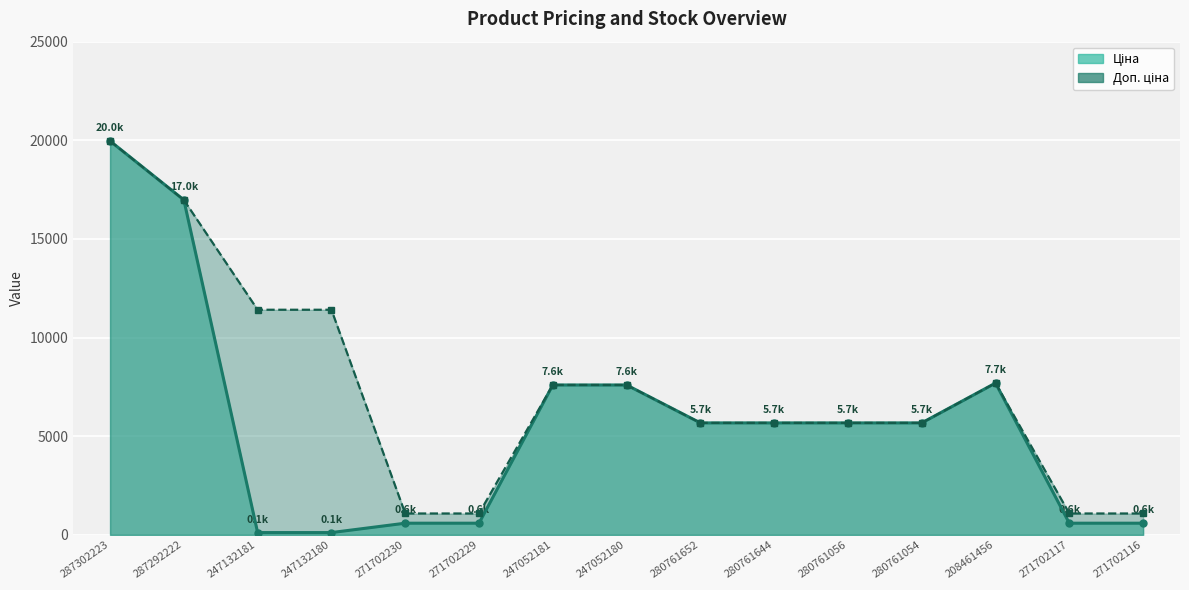

How many series are shown in this chart?

2